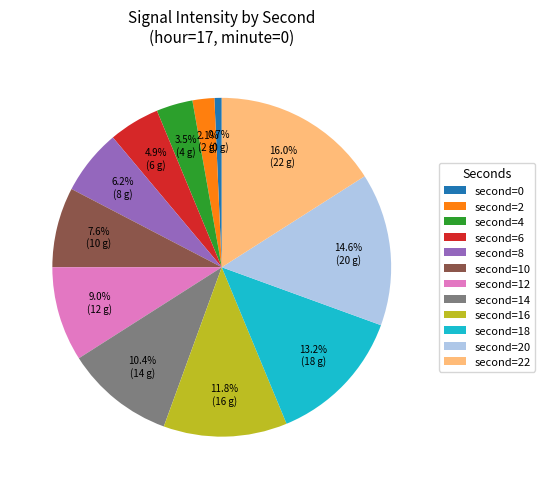

Does any single category account for the majority?

No